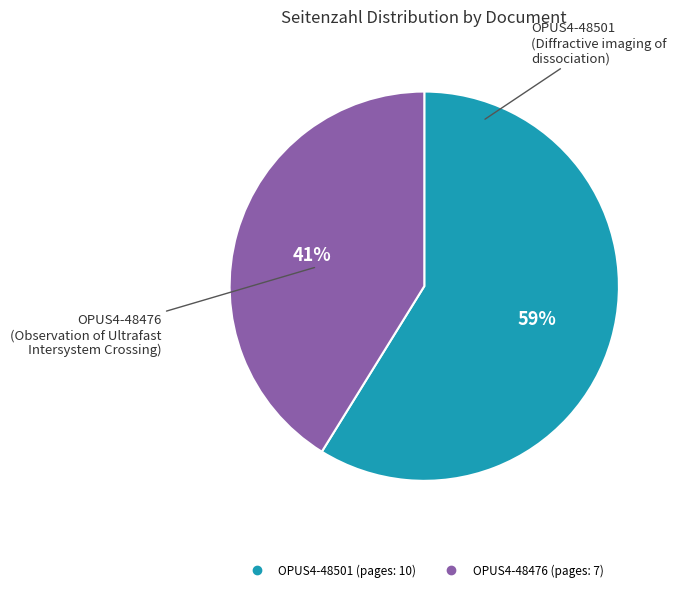

To the nearest percent, what is the combined percentage of OPUS4-48501 and OPUS4-48476?

100%